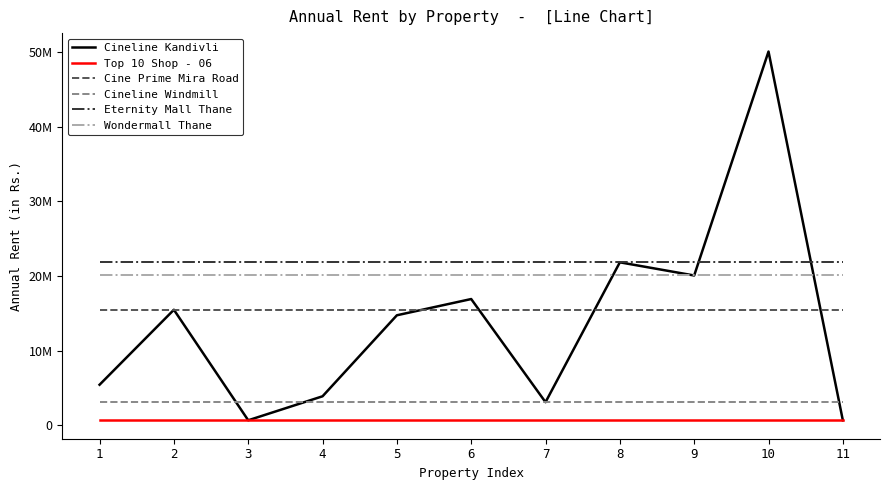

Is this an area chart (filled region under the line)?

No